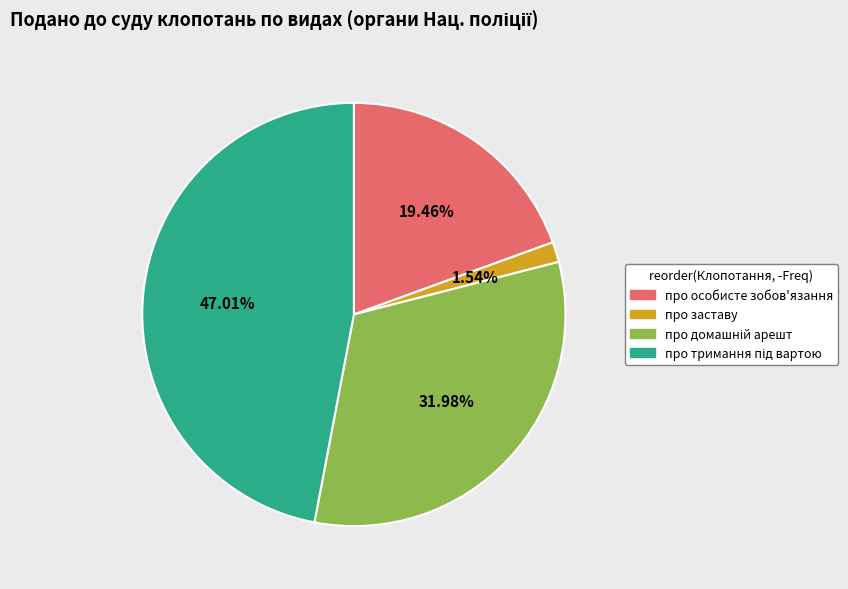

Which category has the smallest portion of the pie?

про заставу